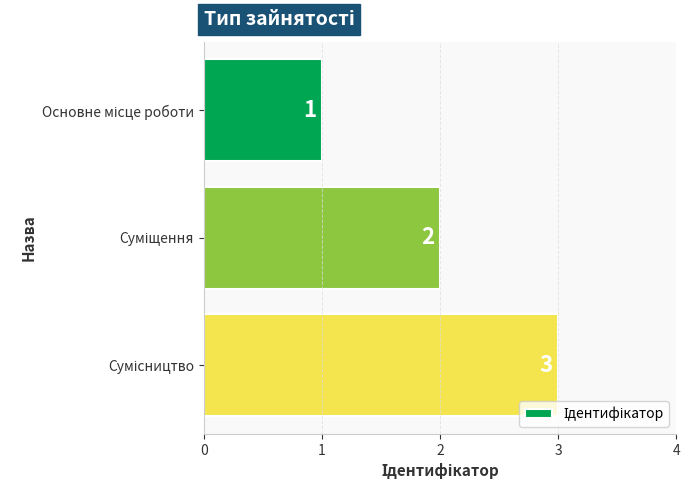

What is the value of the 1st bar from the top?

1